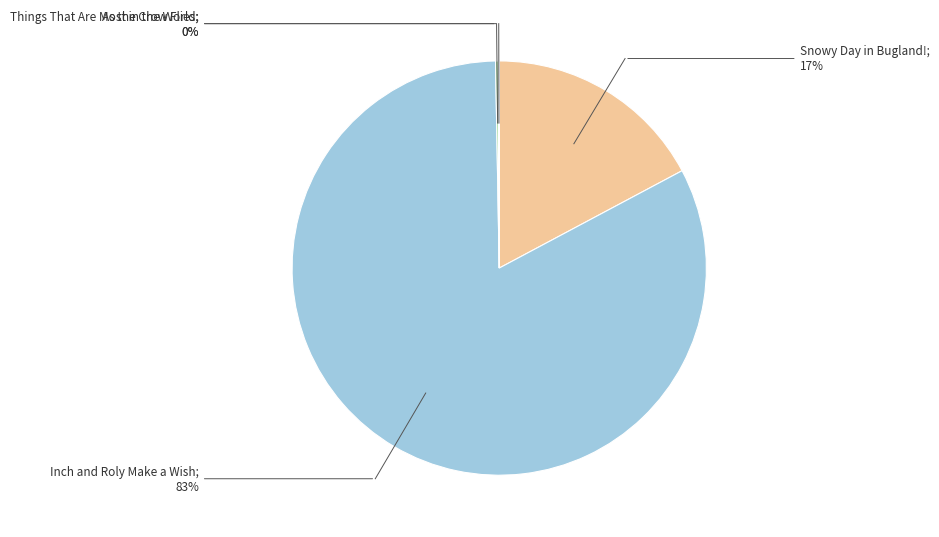

To the nearest percent, what is the average slice percentage?

25%